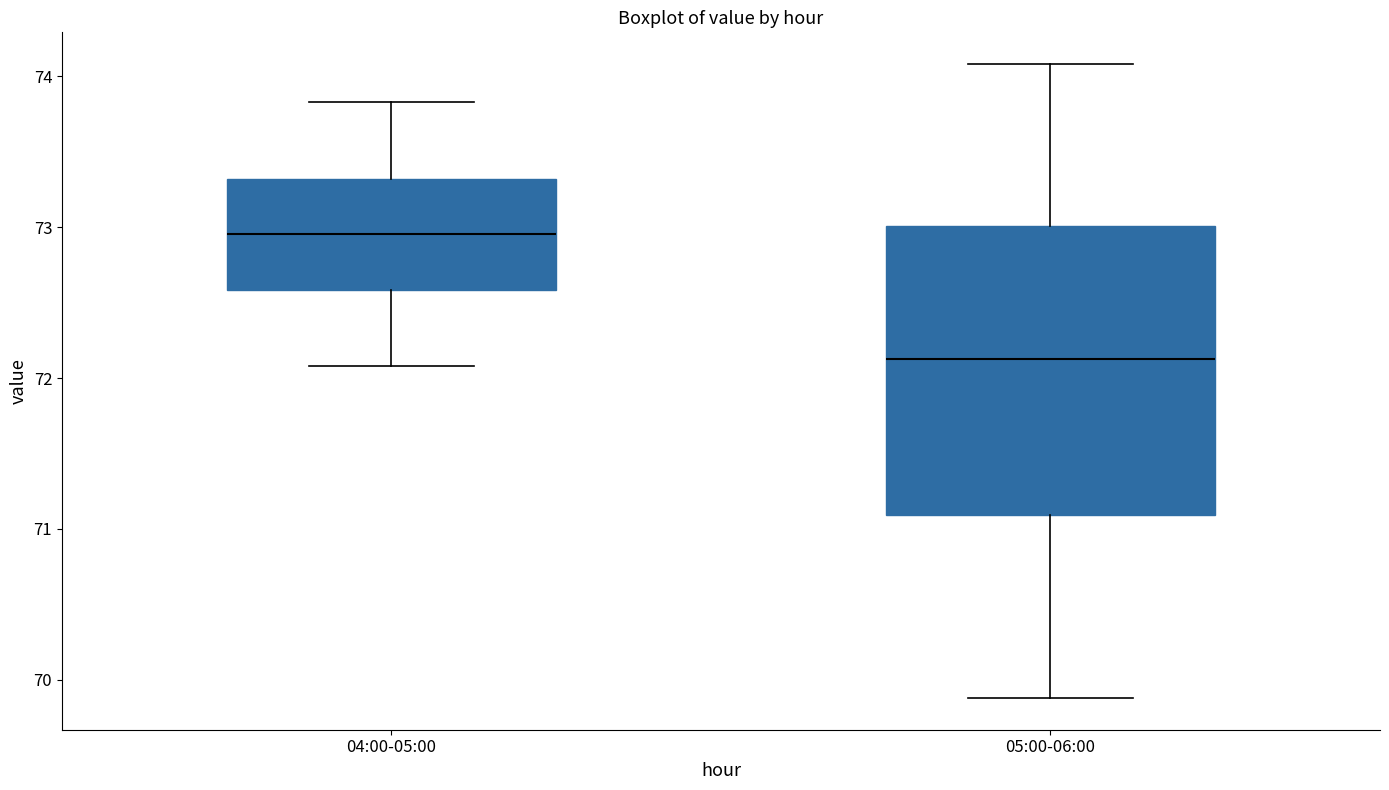

Which box's median line is the highest?

04:00-05:00